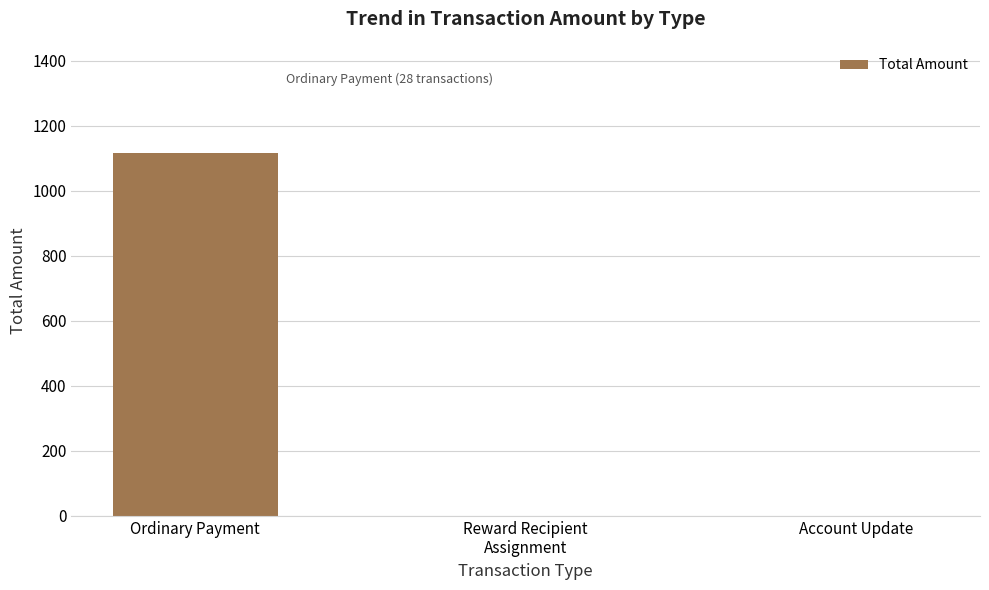

At which category does the chart reach its peak across all series?

Ordinary Payment